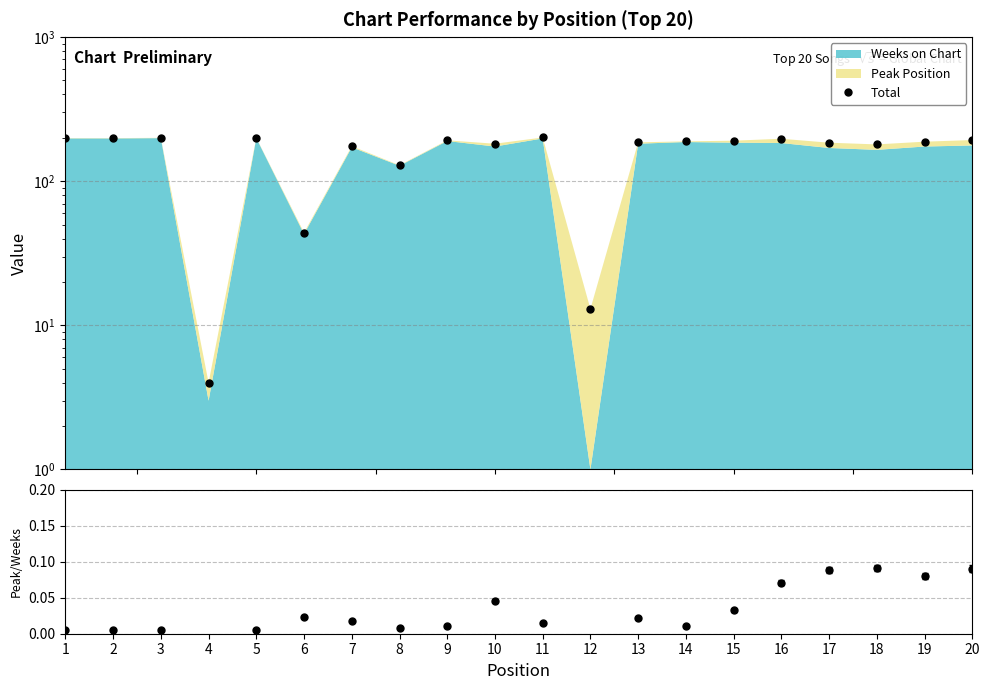

Which series has the largest range (max minus min)?

Total